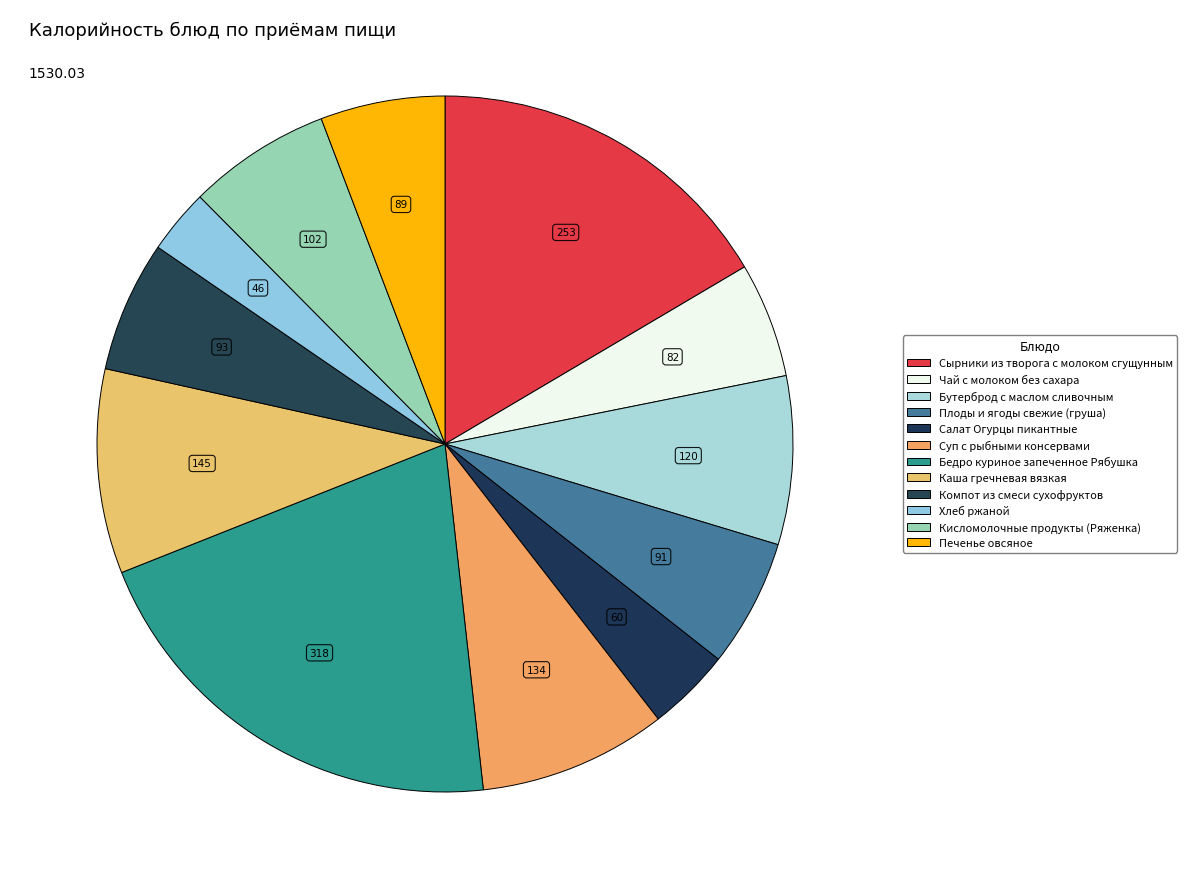

Rank the categories by value from lowest to highest.

Хлеб ржаной, Салат Огурцы пикантные, Чай с молоком без сахара, Печенье овсяное, Плоды и ягоды свежие (груша), Компот из смеси сухофруктов, Кисломолочные продукты (Ряженка), Бутерброд с маслом сливочным, Суп с рыбными консервами, Каша гречневая вязкая, Сырники из творога с молоком сгущунным, Бедро куриное запеченное Рябушка